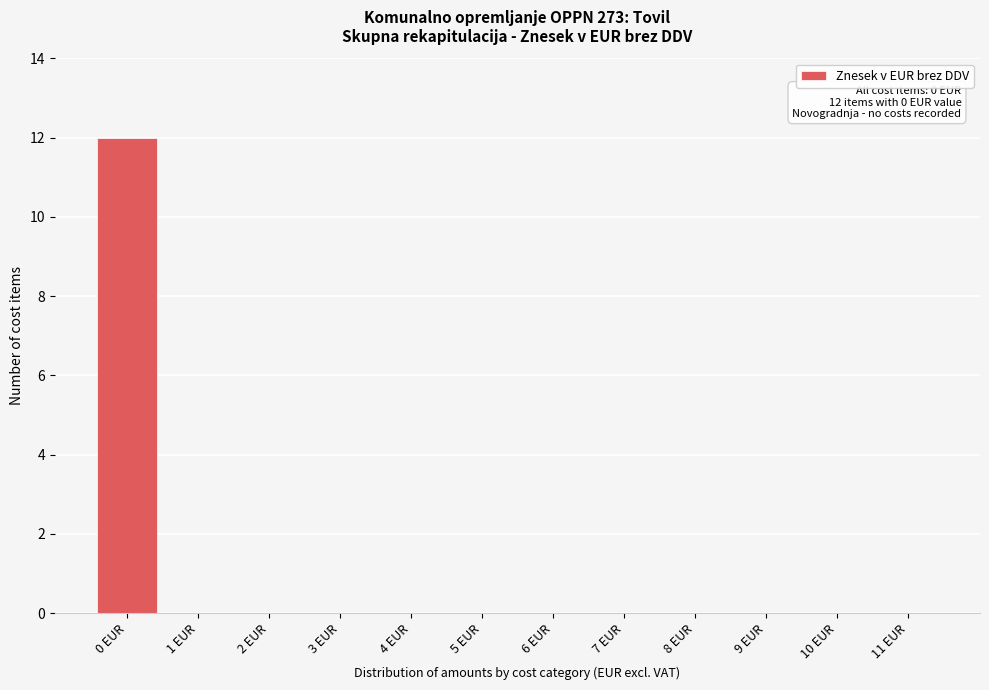

Reading left to right, extract all data points from this chart.

0 EUR=12	1 EUR=0	2 EUR=0	3 EUR=0	4 EUR=0	5 EUR=0	6 EUR=0	7 EUR=0	8 EUR=0	9 EUR=0	10 EUR=0	11 EUR=0